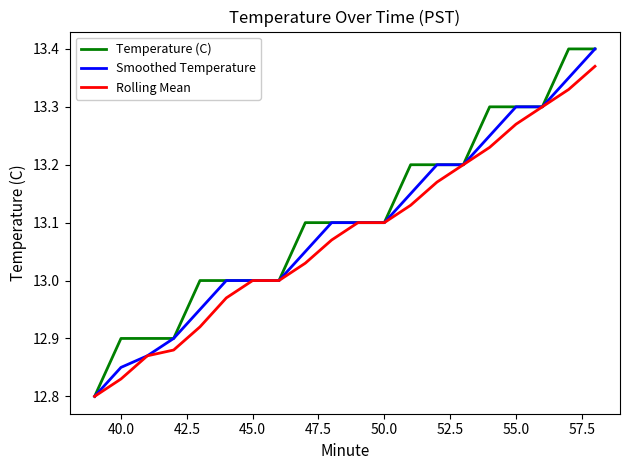

The value of Temperature (C) at 55.0 is 13.3. True or false?

True